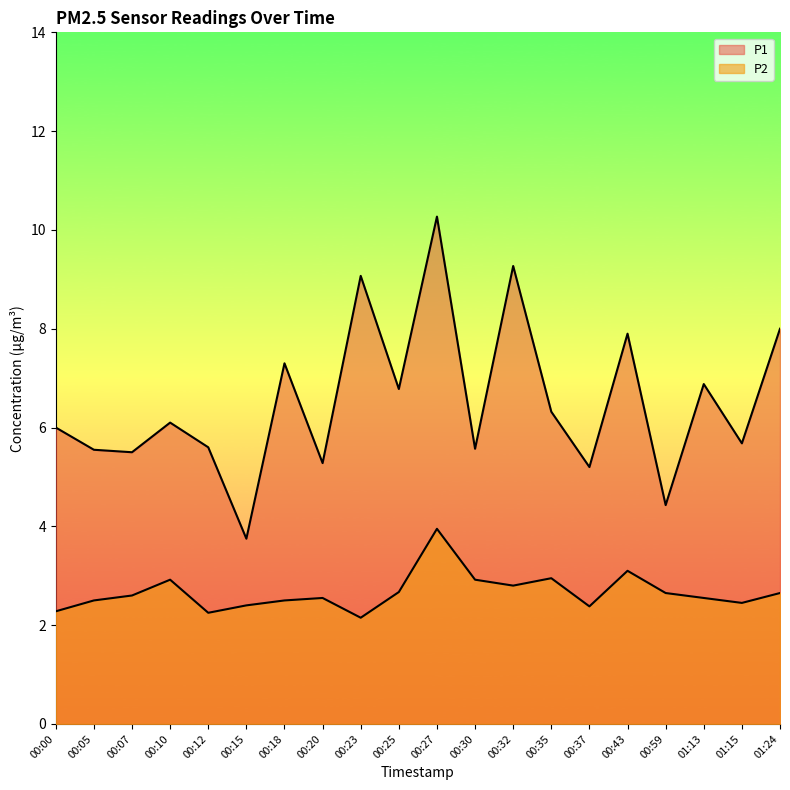

The value of P1 at 00:18 is 10.3. True or false?

False